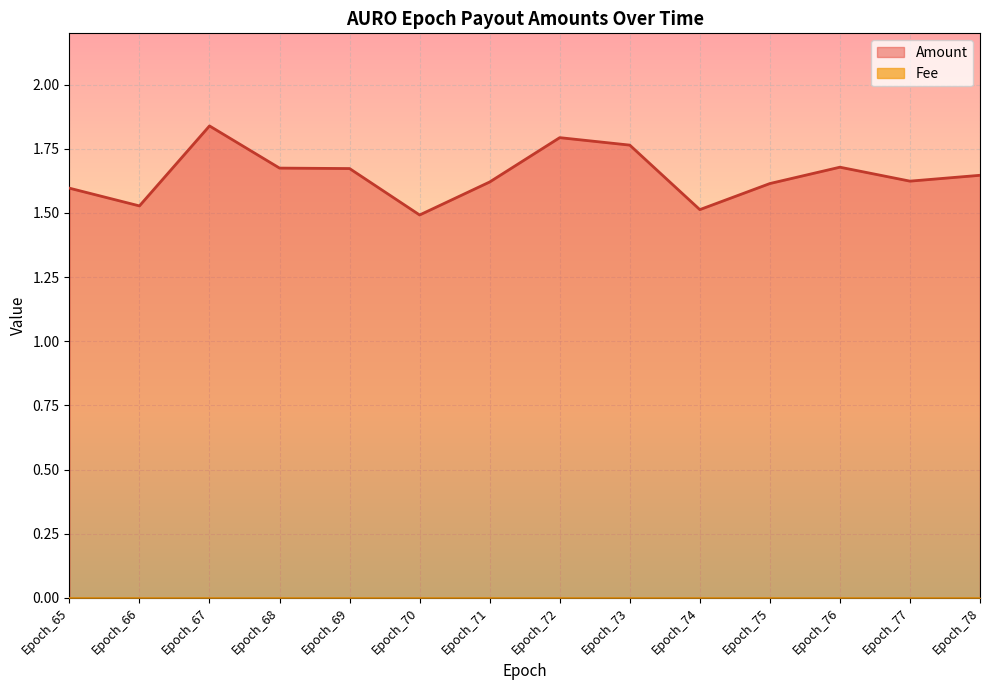

Which category has the highest value across all series?

Epoch_67